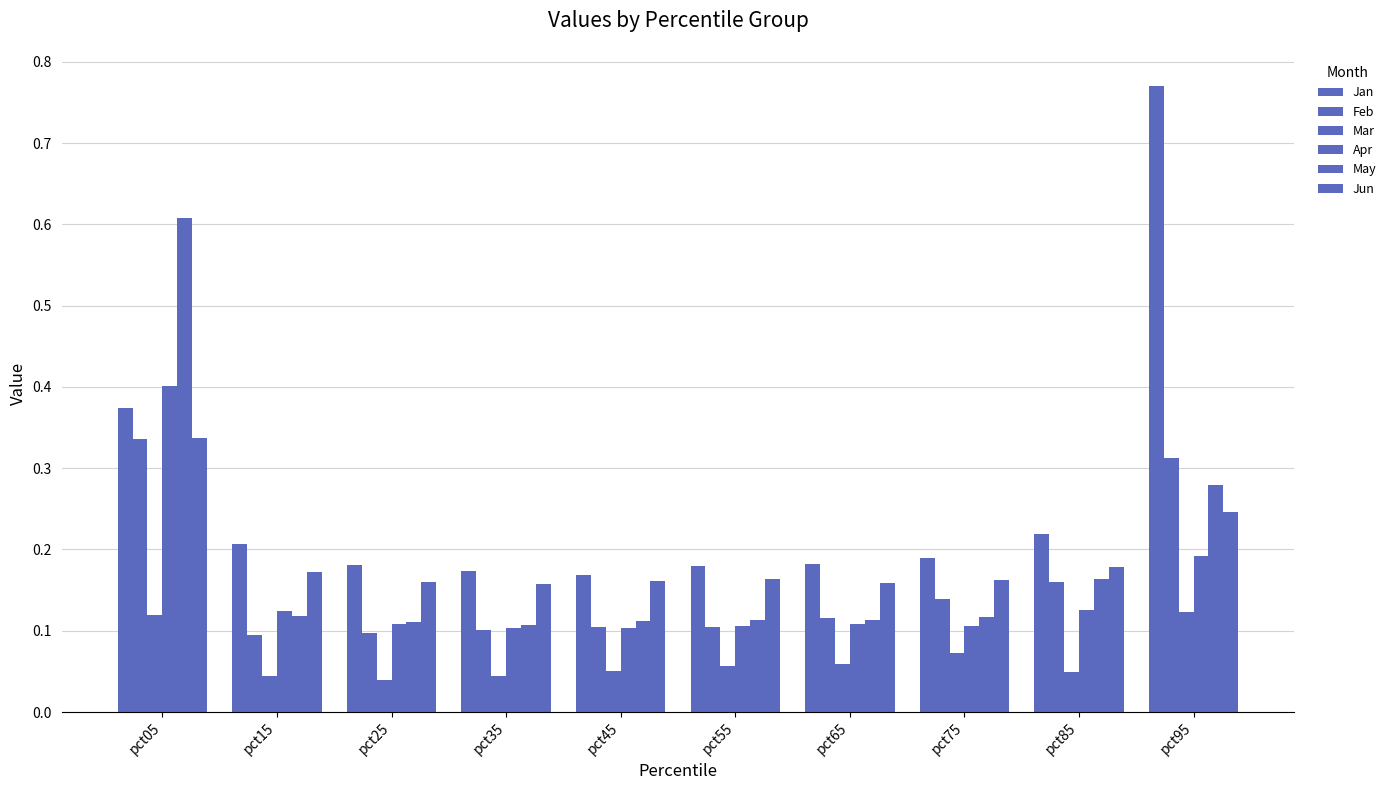

Reading left to right, transcribe all the data shown in this chart.

Jan: pct05=0.4	pct15=0.2	pct25=0.2	pct35=0.2	pct45=0.2	pct55=0.2	pct65=0.2	pct75=0.2	pct85=0.2	pct95=0.8
Feb: pct05=0.3	pct15=0.1	pct25=0.1	pct35=0.1	pct45=0.1	pct55=0.1	pct65=0.1	pct75=0.1	pct85=0.2	pct95=0.3
Mar: pct05=0.1	pct15=0.0	pct25=0.0	pct35=0.0	pct45=0.1	pct55=0.1	pct65=0.1	pct75=0.1	pct85=0.0	pct95=0.1
Apr: pct05=0.4	pct15=0.1	pct25=0.1	pct35=0.1	pct45=0.1	pct55=0.1	pct65=0.1	pct75=0.1	pct85=0.1	pct95=0.2
May: pct05=0.6	pct15=0.1	pct25=0.1	pct35=0.1	pct45=0.1	pct55=0.1	pct65=0.1	pct75=0.1	pct85=0.2	pct95=0.3
Jun: pct05=0.3	pct15=0.2	pct25=0.2	pct35=0.2	pct45=0.2	pct55=0.2	pct65=0.2	pct75=0.2	pct85=0.2	pct95=0.2